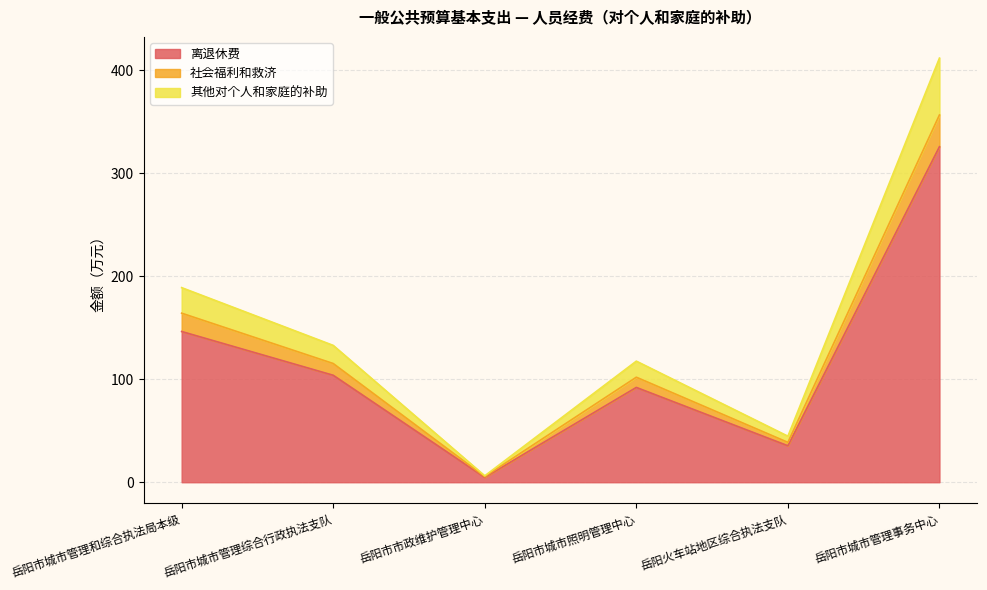

The 离退休费 series shows 228.3 at 岳阳市城市管理和综合执法局本级. True or false?

False